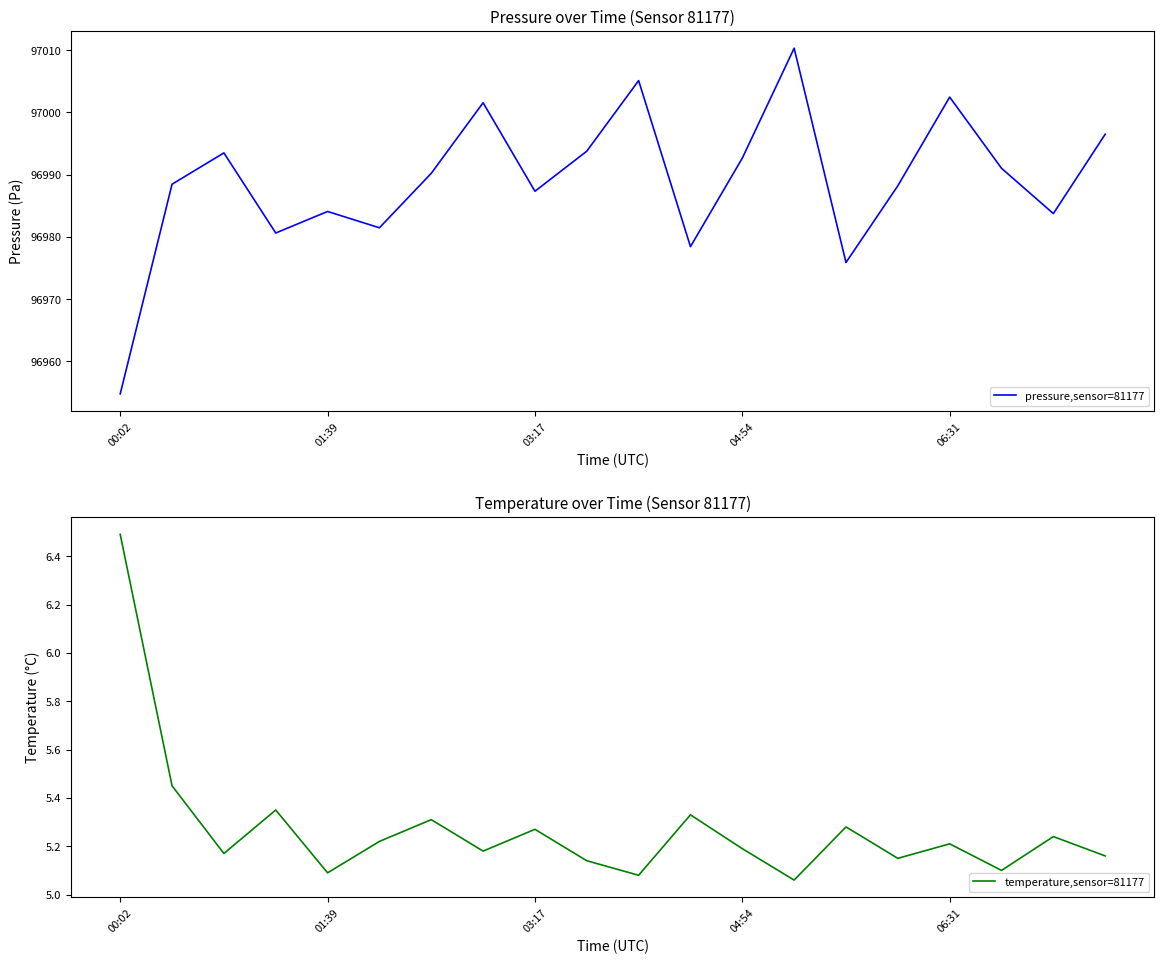

Which category has the highest value in the temperature,sensor=81177 series?

00:02